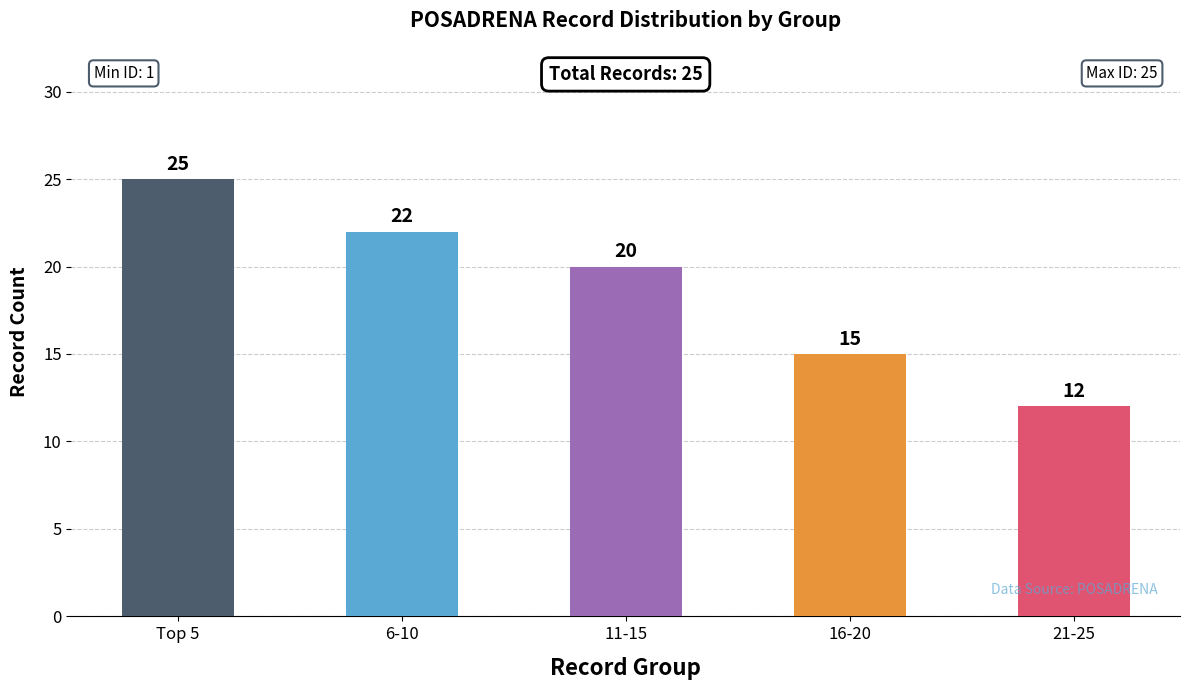

True or false: the data shows 25 at Top 5.

True